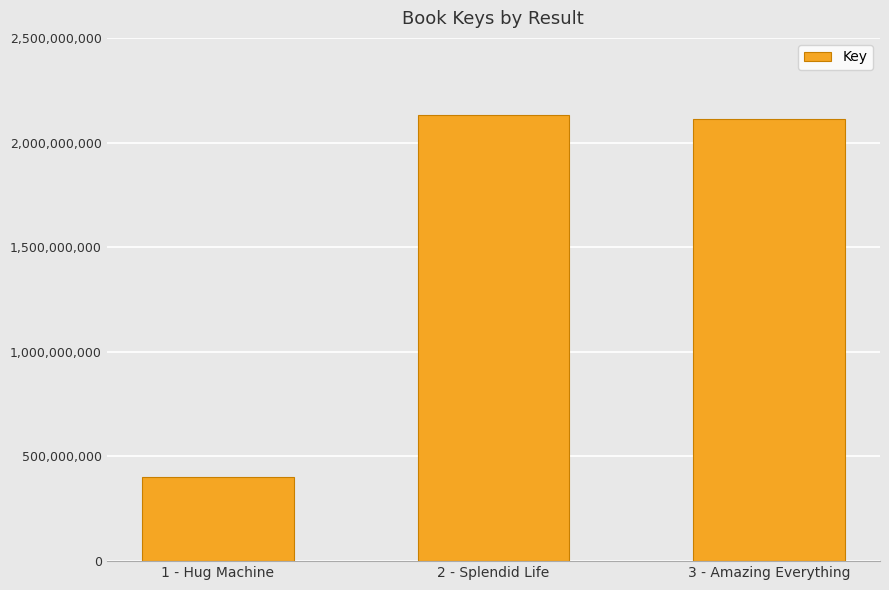

What is the sum of the values at 1 - Hug Machine and 2 - Splendid Life?

2537020565